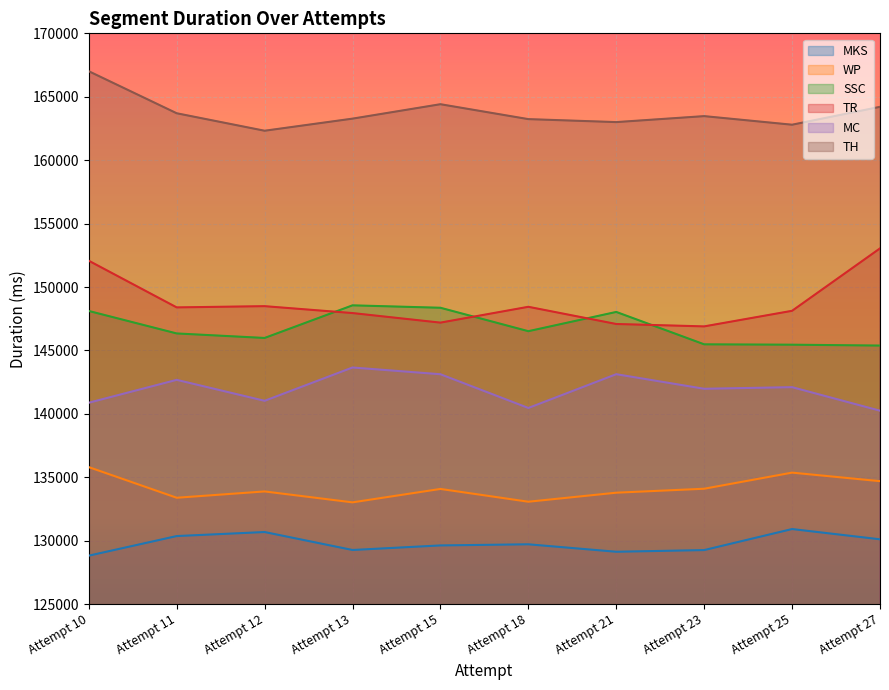

What is the difference between the second highest and second lowest values in the SSC series?

2912